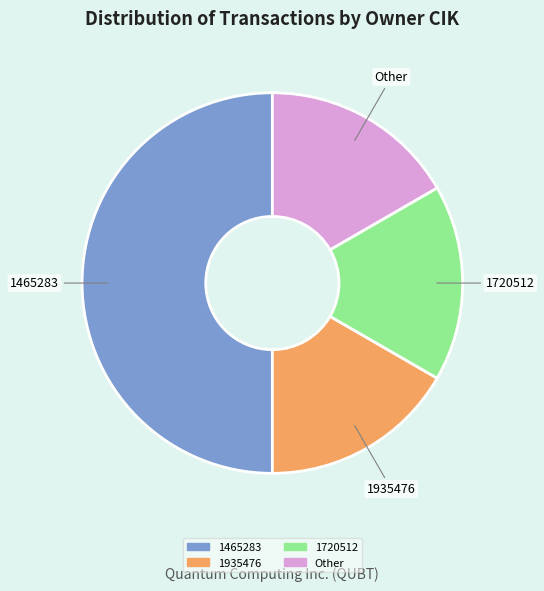

True or false: 1465283 accounts for 50% of the total.

True